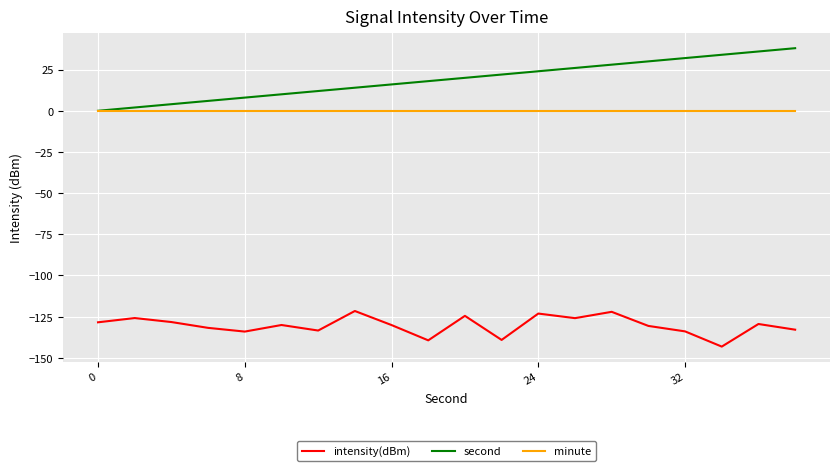

Is this an area chart (filled region under the line)?

No